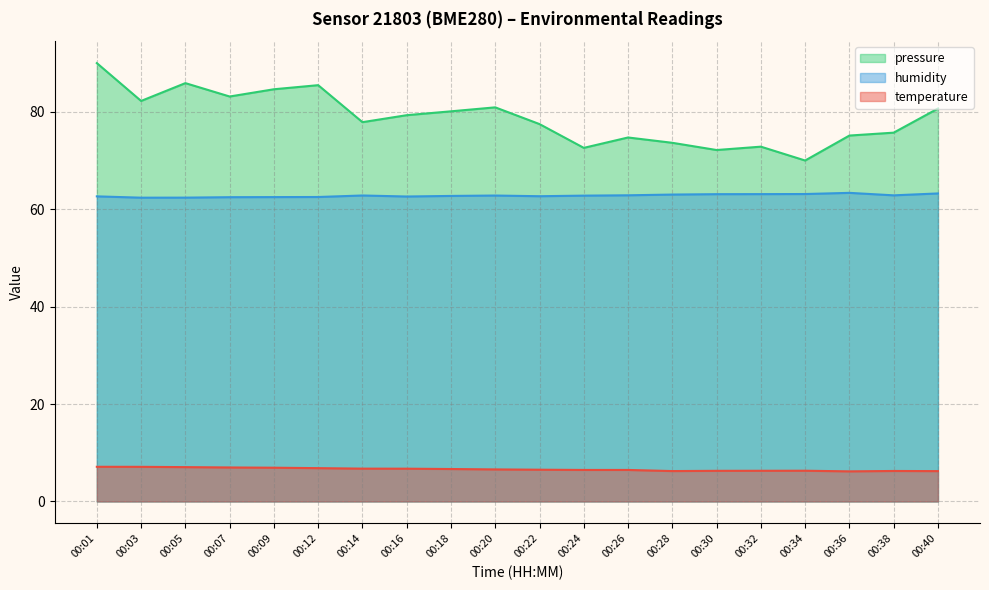

What is the minimum value for temperature?

6.2